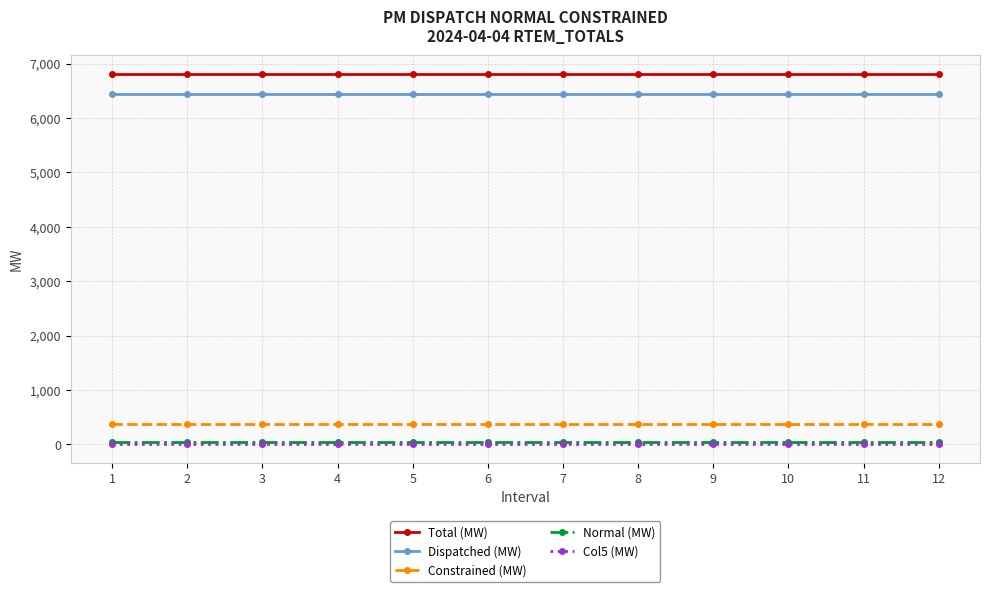

What is the sum of the Col5 (MW) values at 5 and 9?

9.4